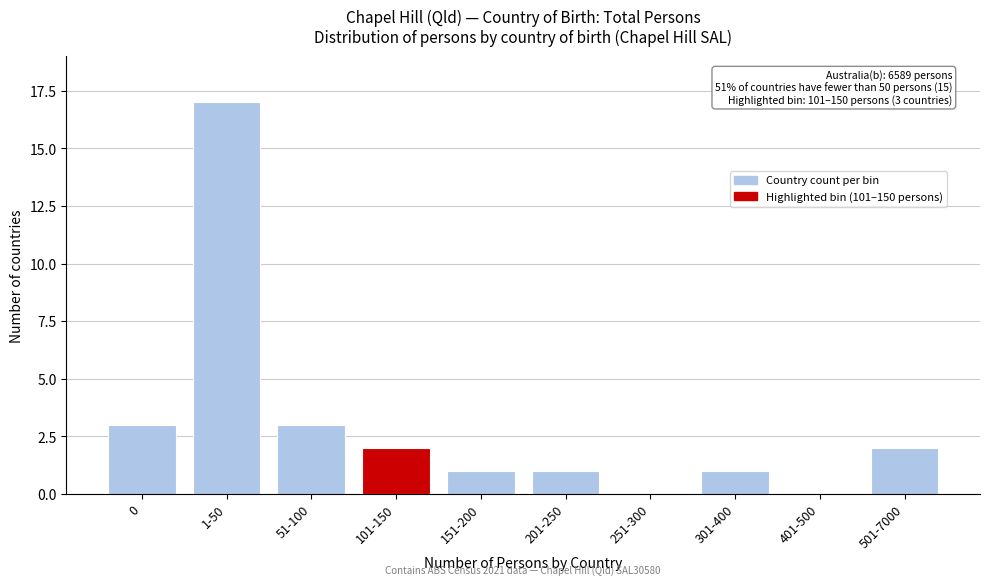

Reading left to right, transcribe all the data shown in this chart.

0=3	1-50=17	51-100=3	101-150=2	151-200=1	201-250=1	251-300=0	301-400=1	401-500=0	501-7000=2